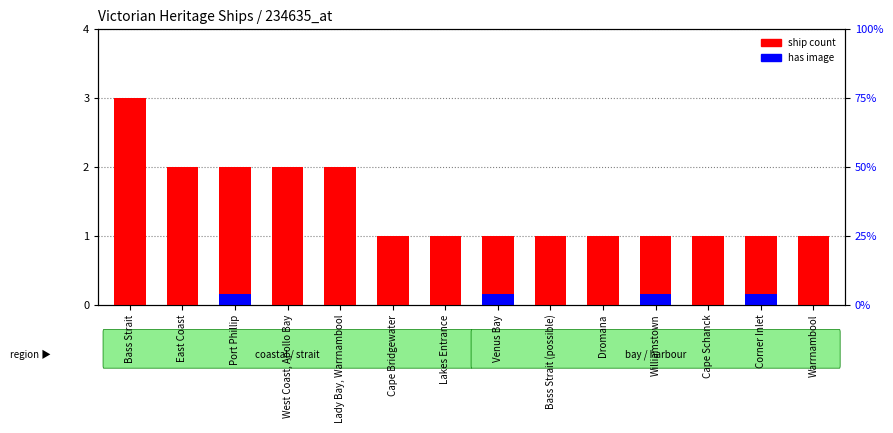

What is the difference between the maximum and minimum values in the has image series?

0.1